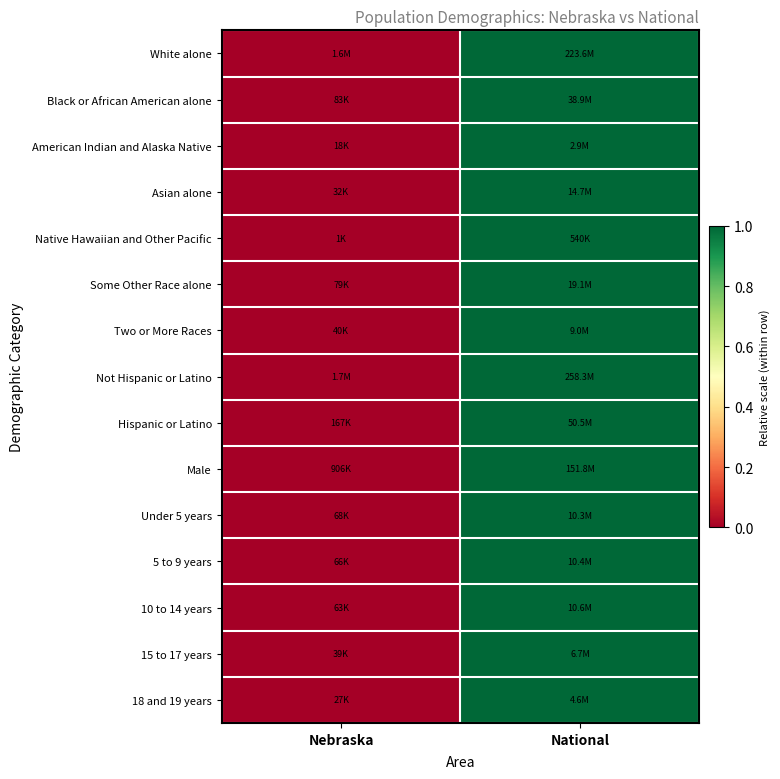

How many distinct data groups are displayed?

15